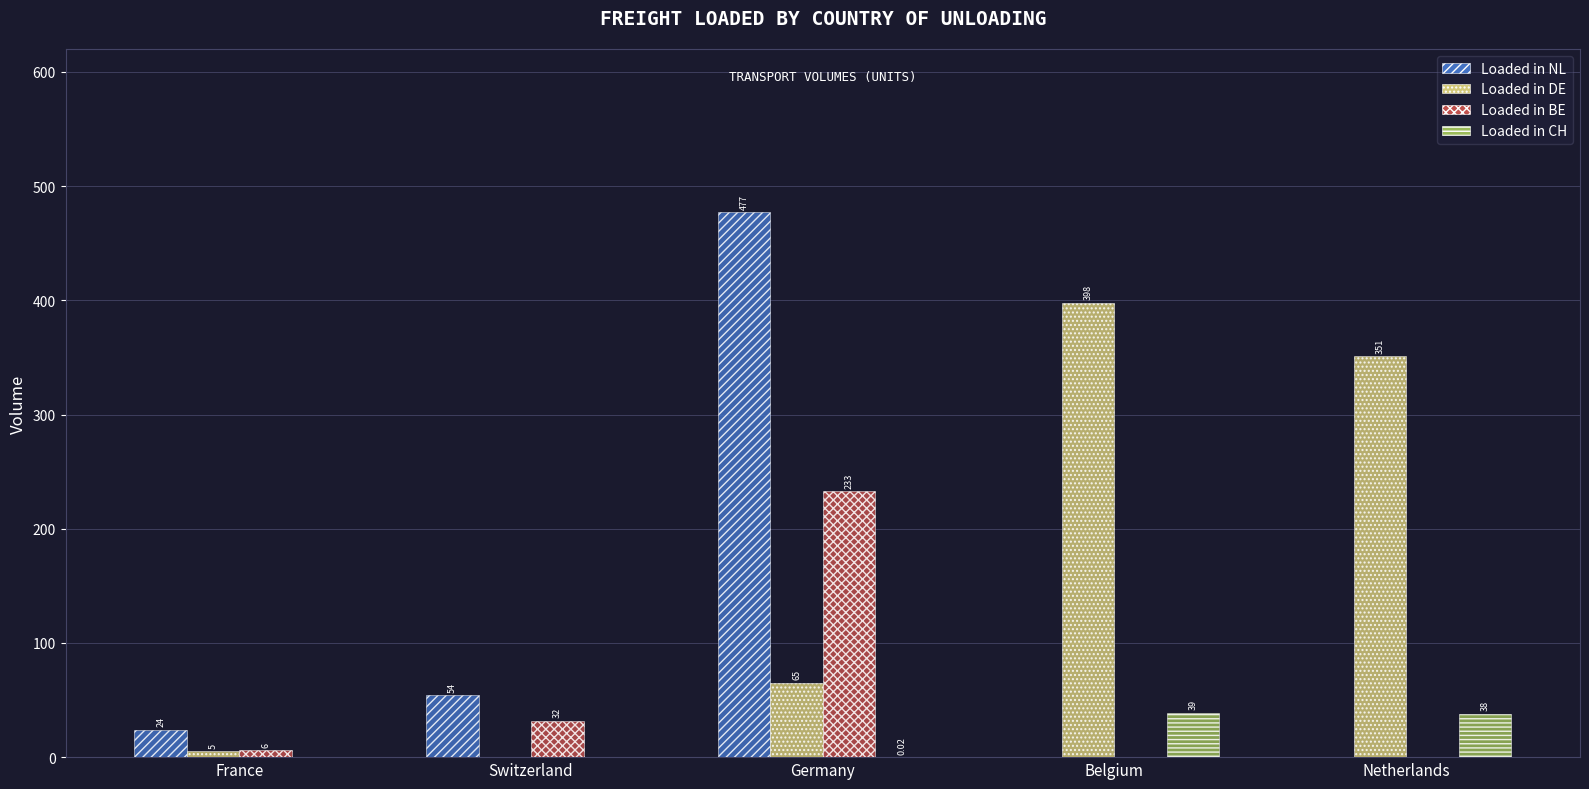

Between France and Netherlands, which series saw the biggest shift?

Loaded in DE